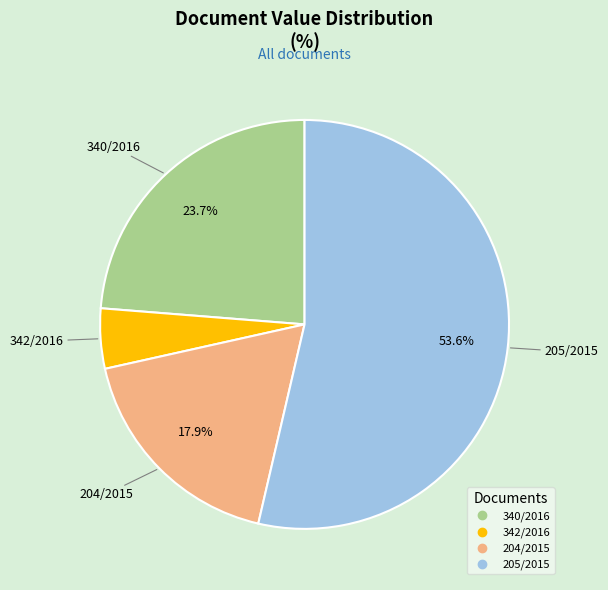

Which slice represents more than half of the pie?

205/2015